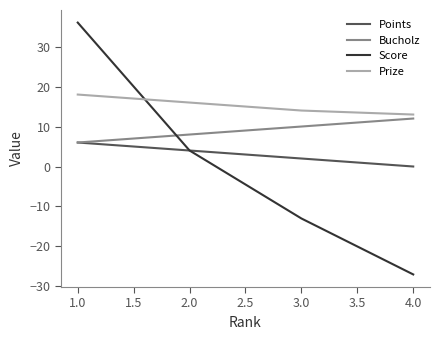

True or false: Bucholz and Score cross at least once.

True